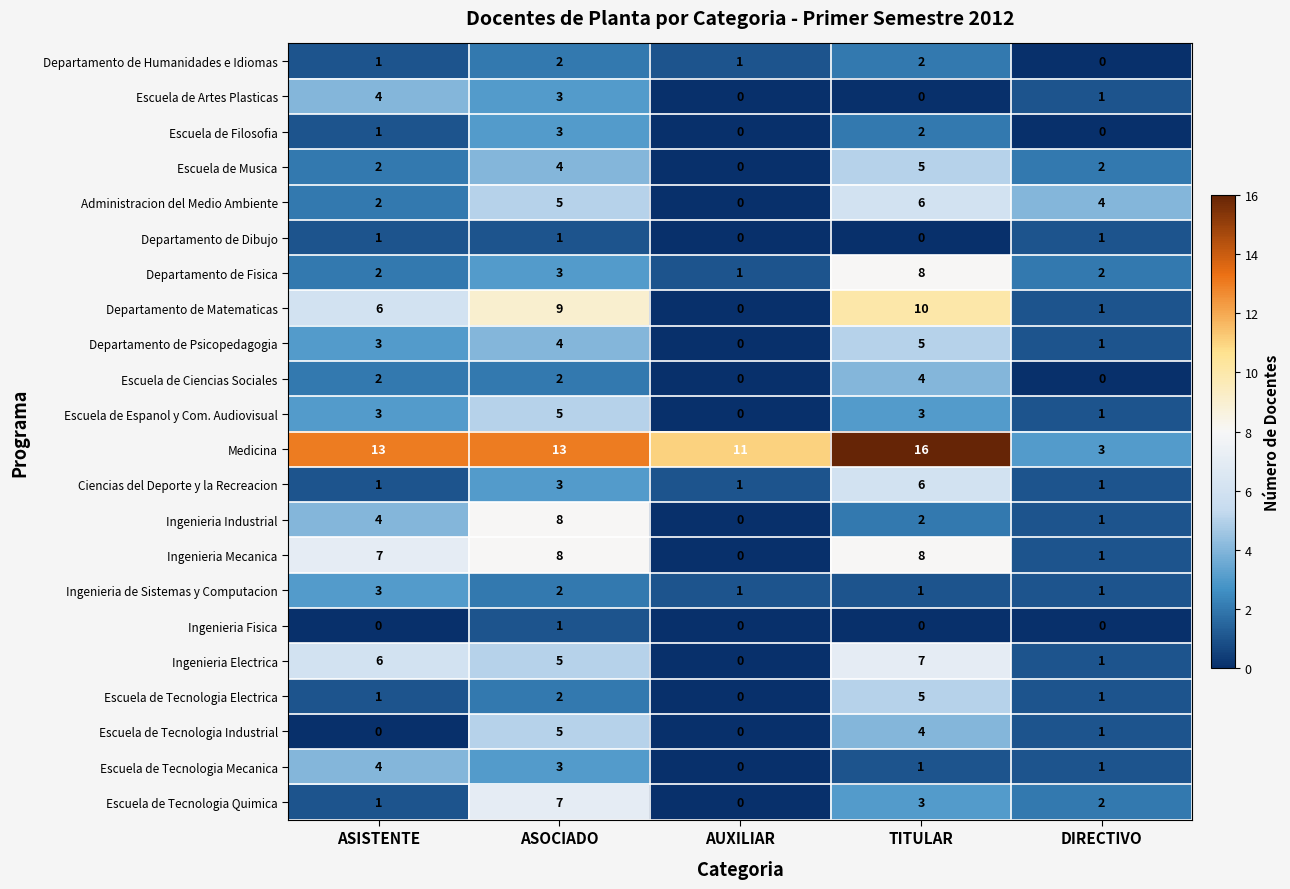

The value of Ingenieria Mecanica at AUXILIAR is 0. True or false?

True